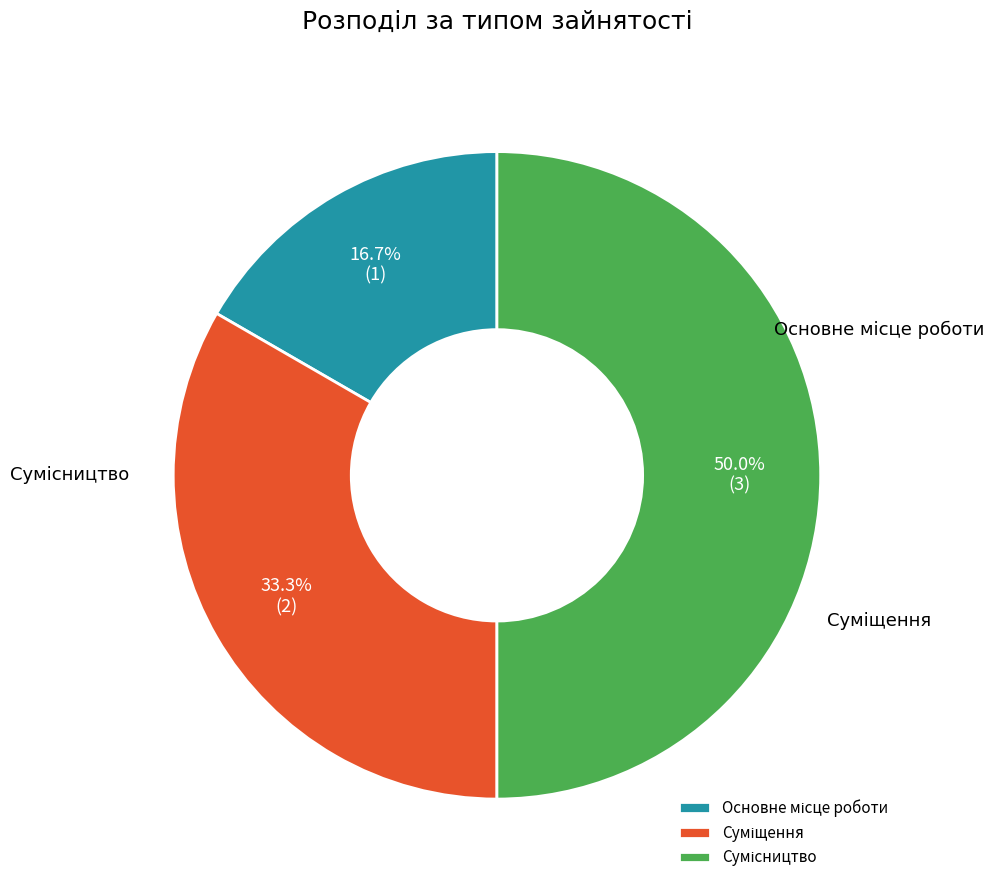

What is the ratio of the value at Основне місце роботи to the value at Сумісництво?

0.3